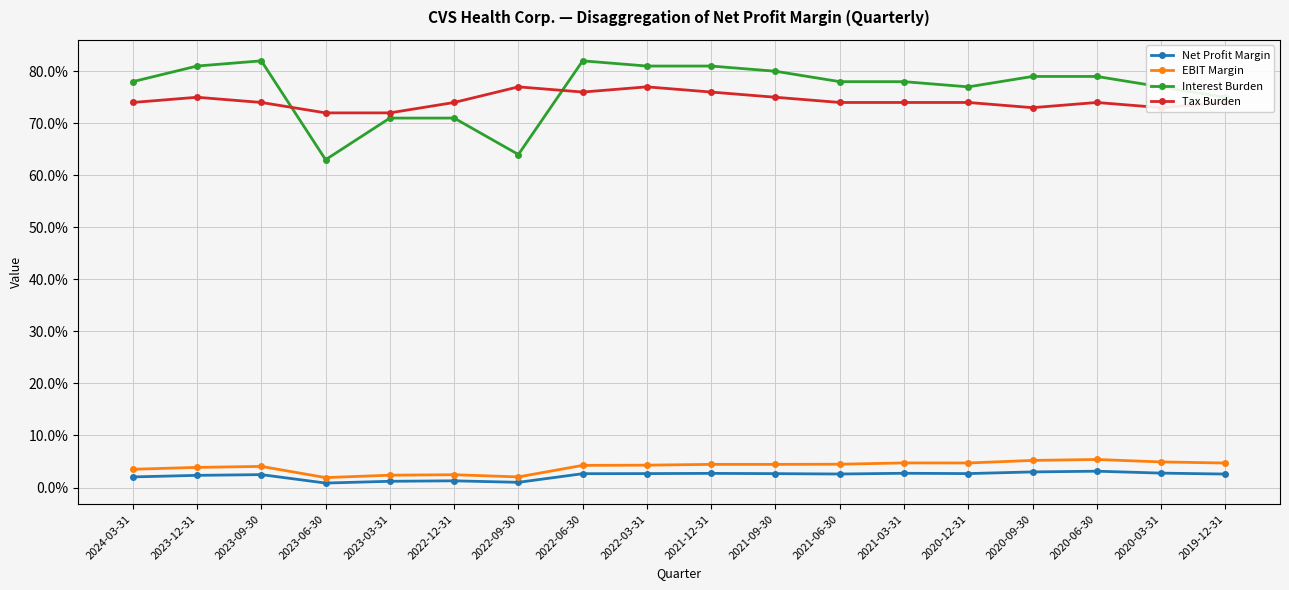

Which label corresponds to the smallest value in the chart?

2023-06-30